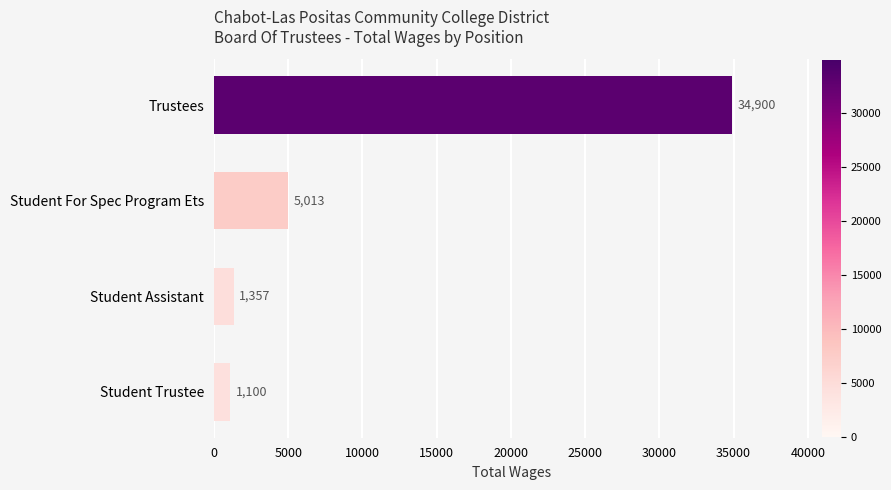

At which label is the value closest to 18000?

Student For Spec Program Ets